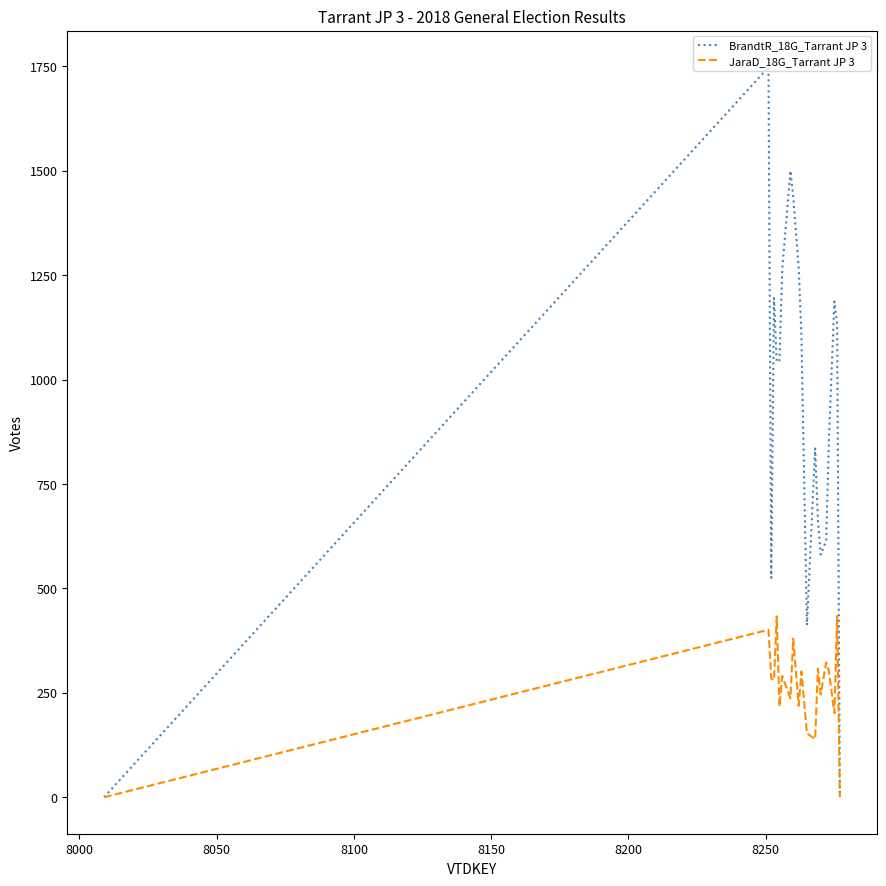

Rank the series by their maximum value, from highest to lowest.

BrandtR_18G_Tarrant JP 3, JaraD_18G_Tarrant JP 3